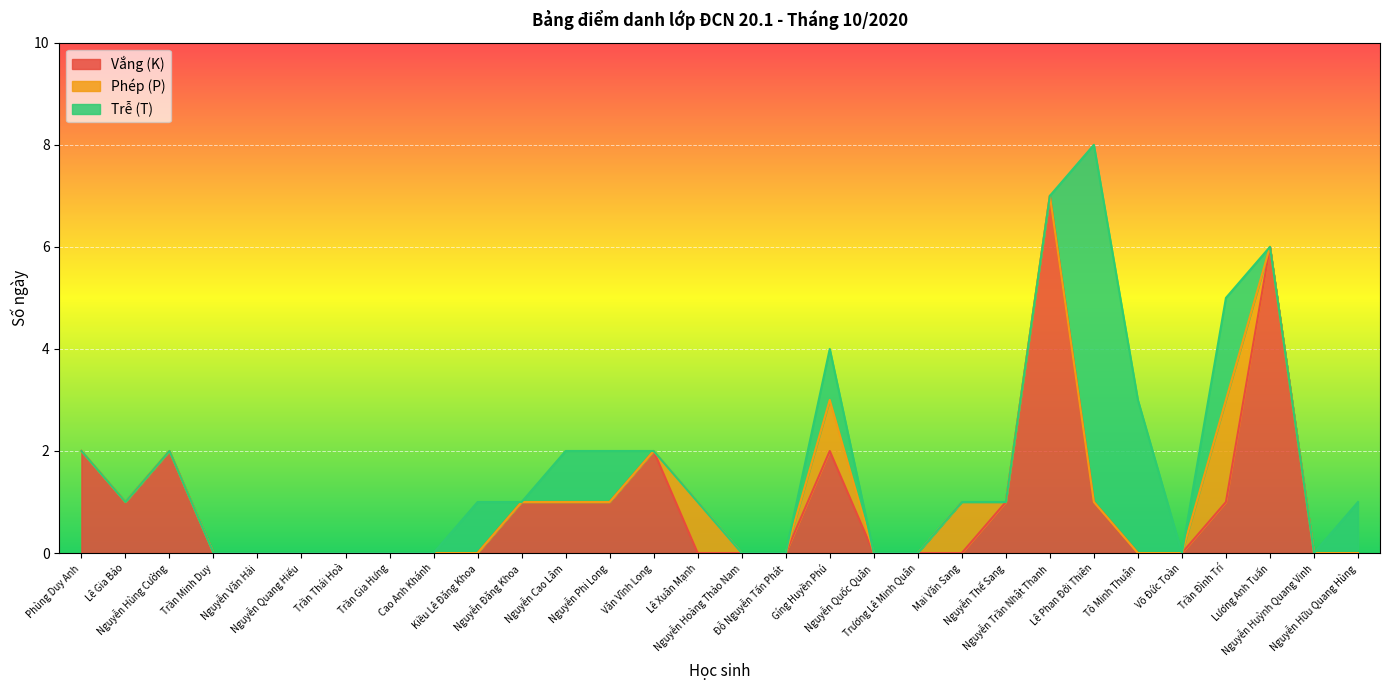

Between Cao Anh Khánh and Võ Đức Toàn, which series saw the biggest shift?

Vắng (K)